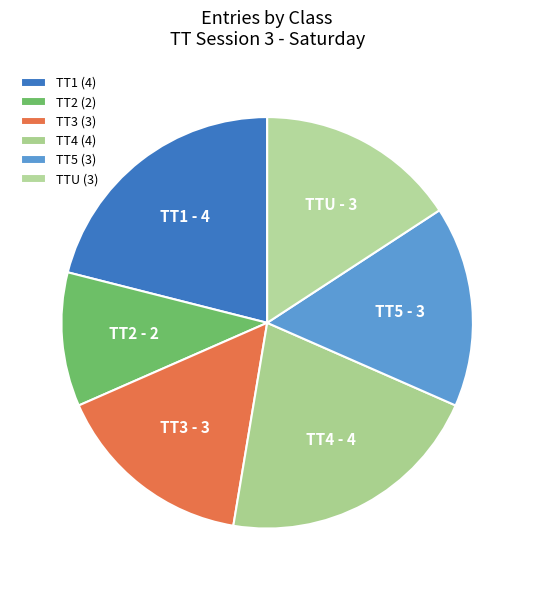

Count the number of slices in the pie.

6